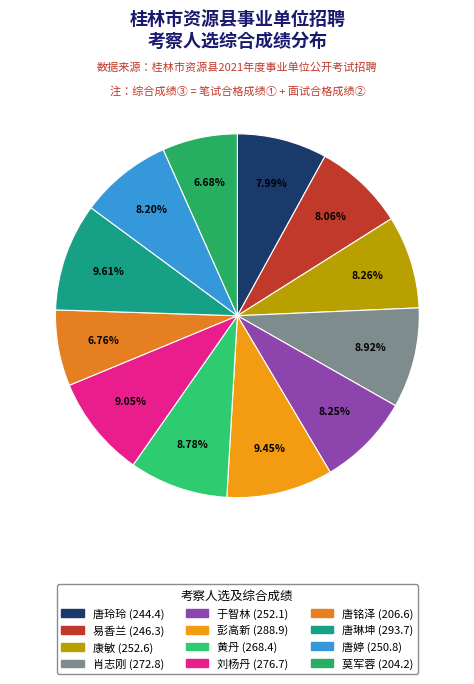

To the nearest percent, what percentage of the pie is 刘杨丹?

9%